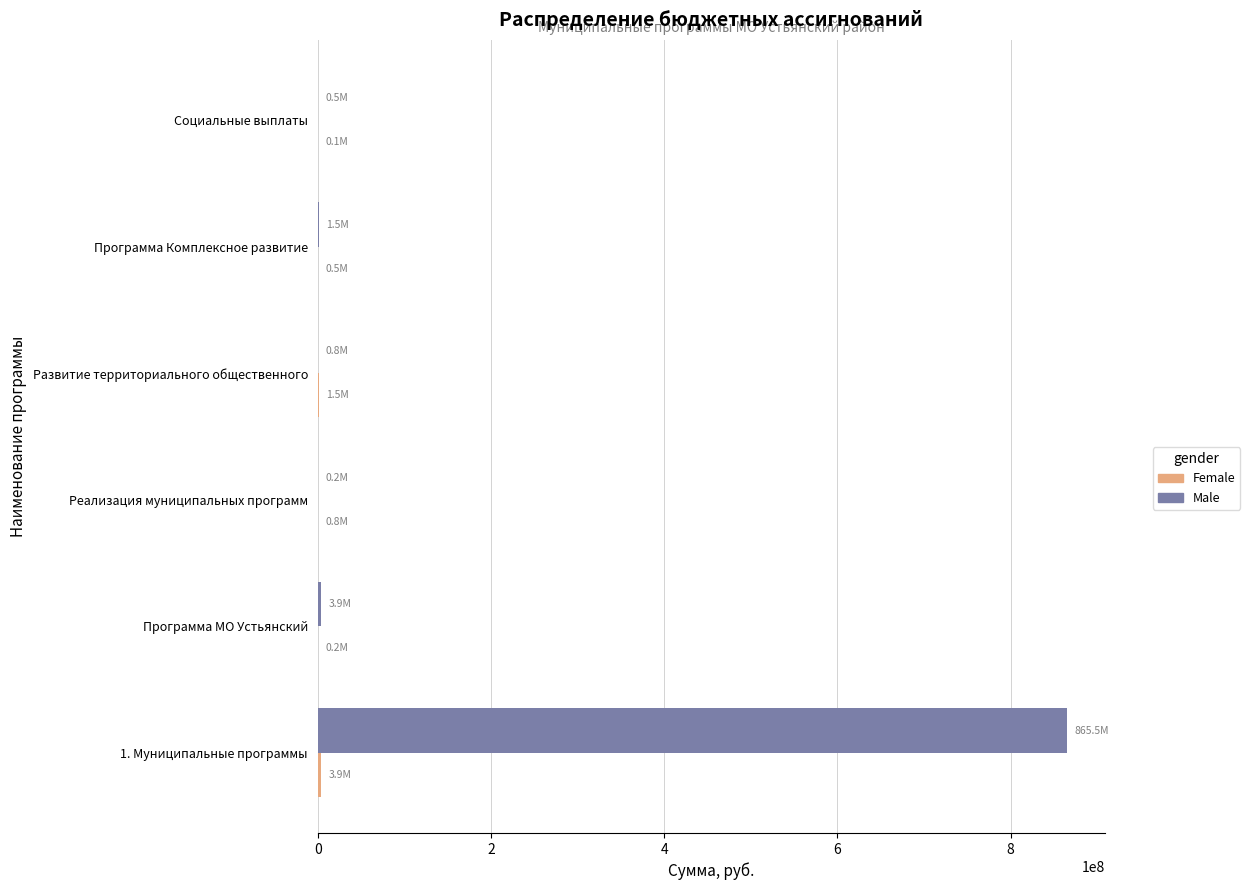

Which series has the largest total across all categories?

Male